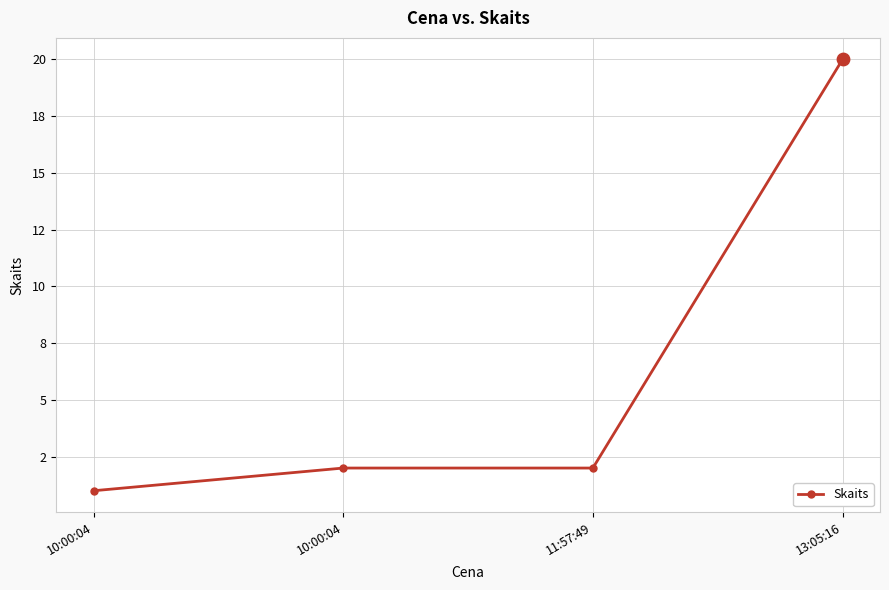

Which has a higher value, 11:57:49 or 10:00:04?

11:57:49